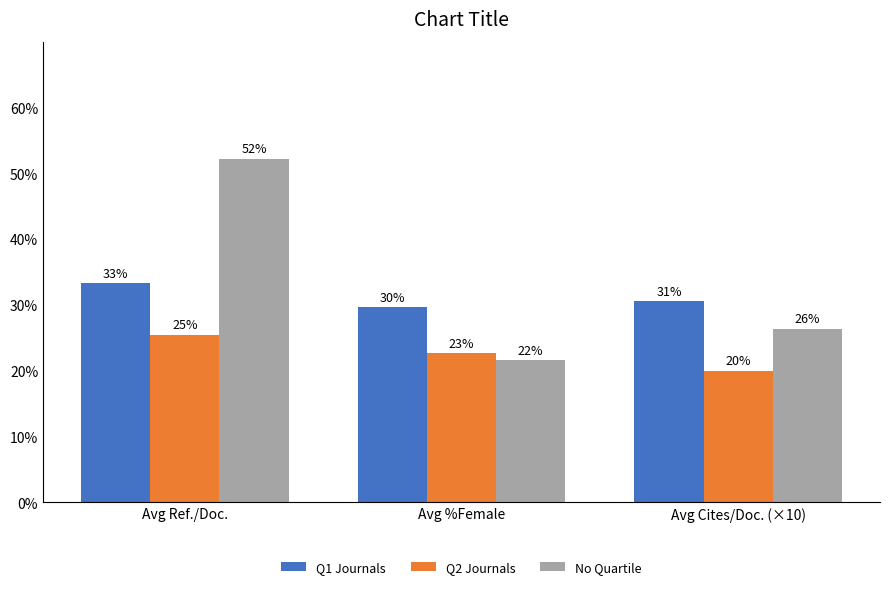

Rank the series at Avg Cites/Doc. (×10) from lowest to highest value.

Q2 Journals, No Quartile, Q1 Journals